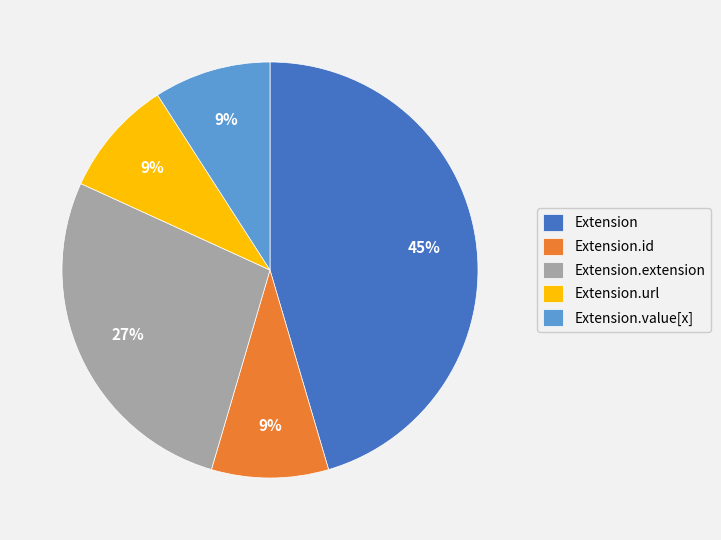

What is the largest slice in the pie chart?

Extension